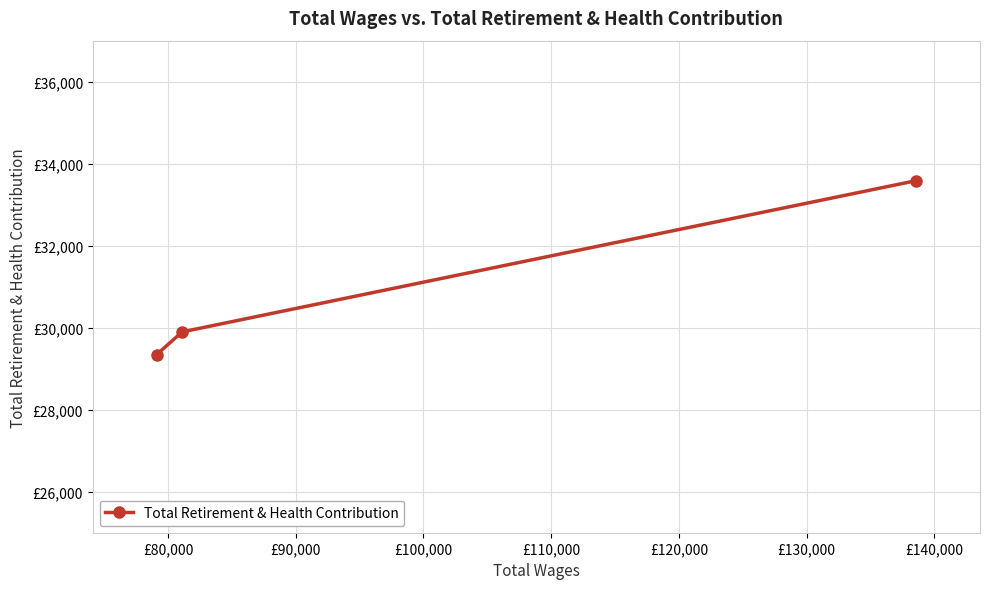

The chart shows a value of 44469 at £90,000. True or false?

False